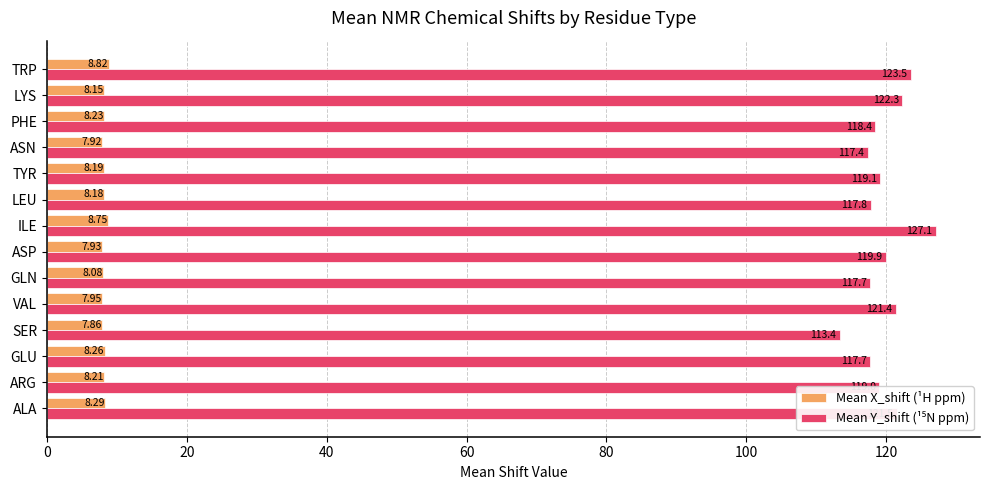

Rank the categories by Mean X_shift (¹H ppm) value from lowest to highest.

SER, ASN, ASP, VAL, GLN, LYS, LEU, TYR, ARG, PHE, GLU, ALA, ILE, TRP